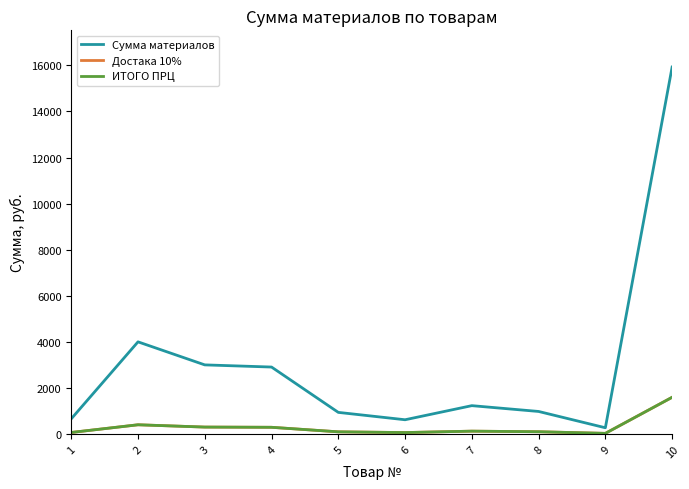

What is the difference between the second highest and second lowest values in the Сумма материалов series?

3382.0